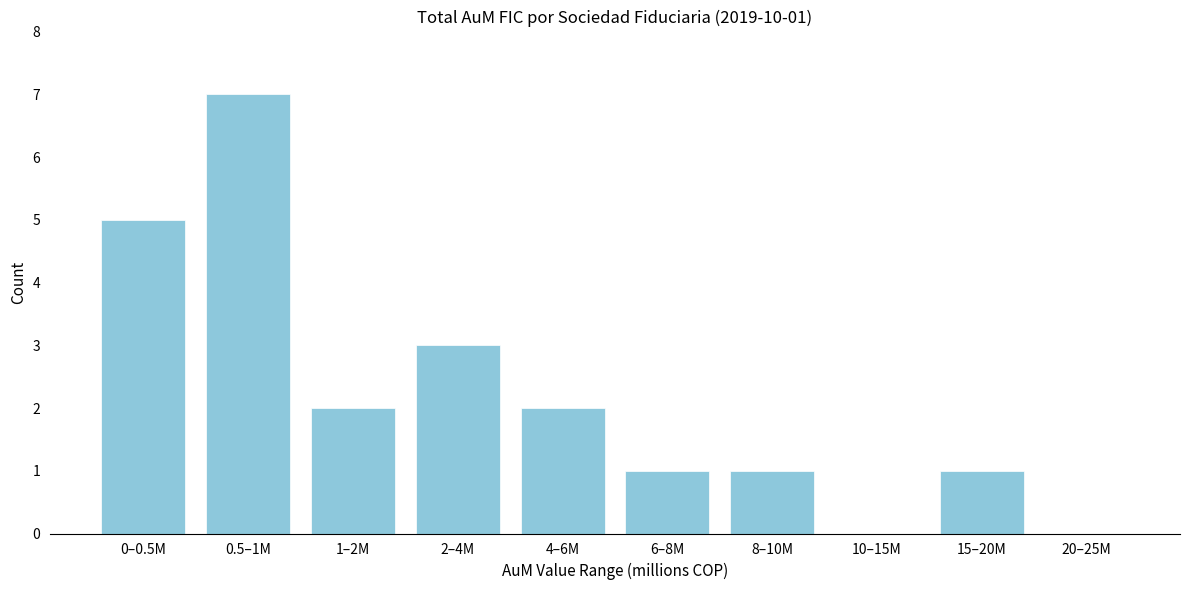

Reading right to left, list all the values displayed in this chart.

20–25M=0	15–20M=1	10–15M=0	8–10M=1	6–8M=1	4–6M=2	2–4M=3	1–2M=2	0.5–1M=7	0–0.5M=5